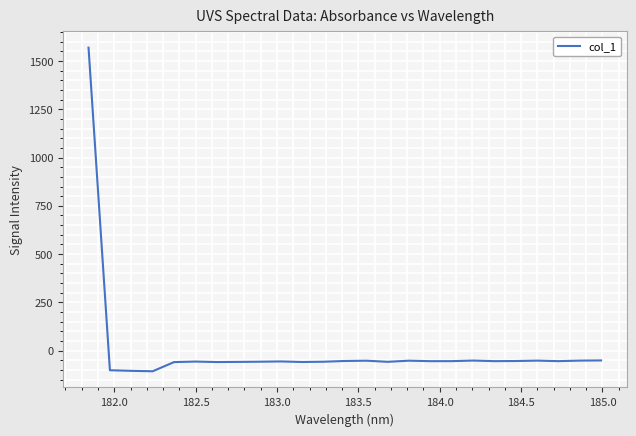

What is the difference between the maximum and minimum values?

1676.1